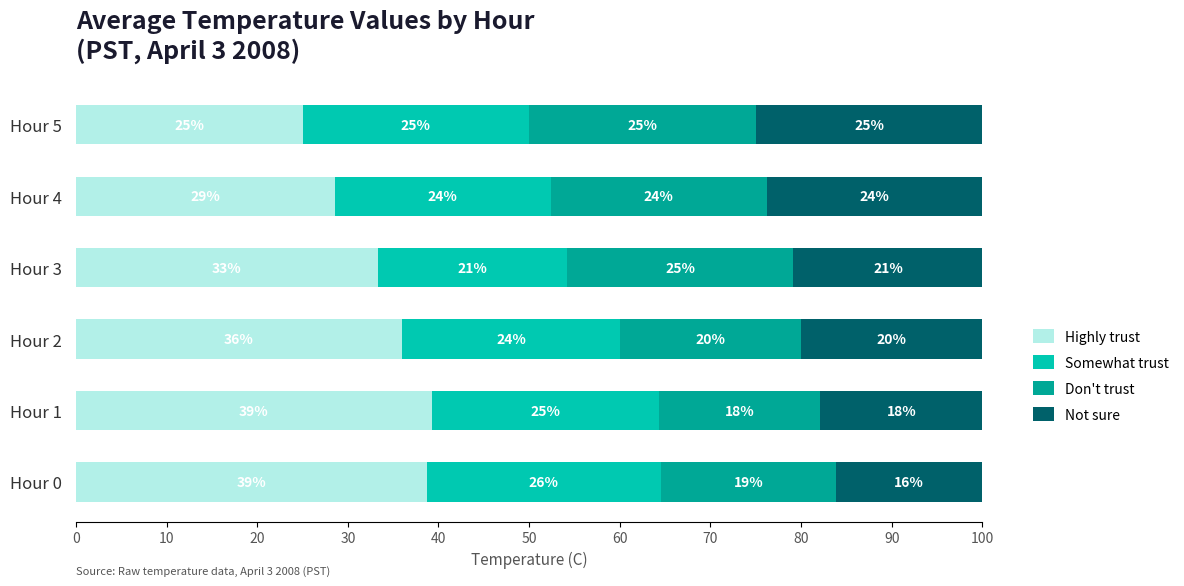

Read the Highly trust value at Hour 2.

36.0